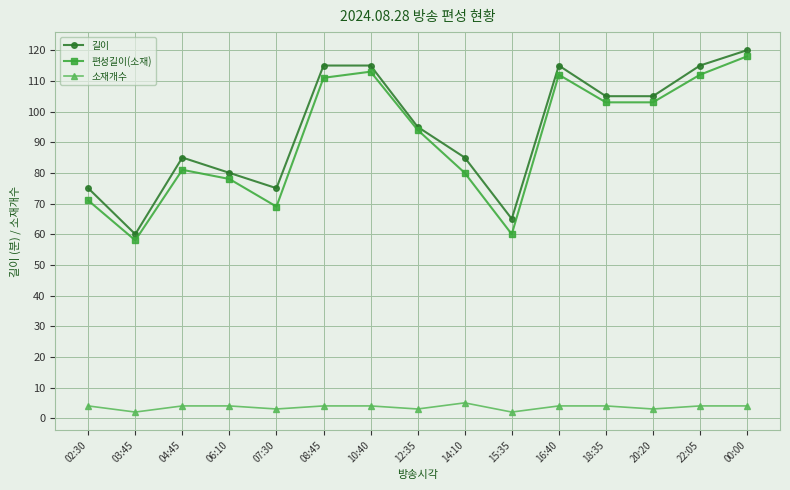

What is the smallest value displayed?

2